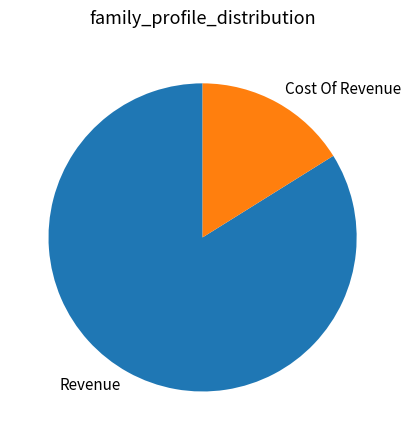

Is it true that Cost Of Revenue is 1% of the pie?

False